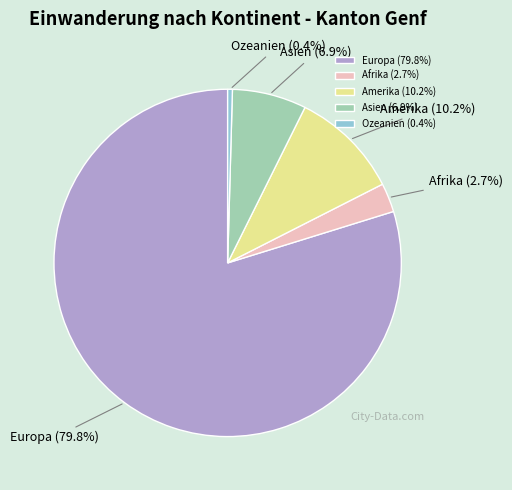

True or false: Ozeanien accounts for 0% of the total.

True